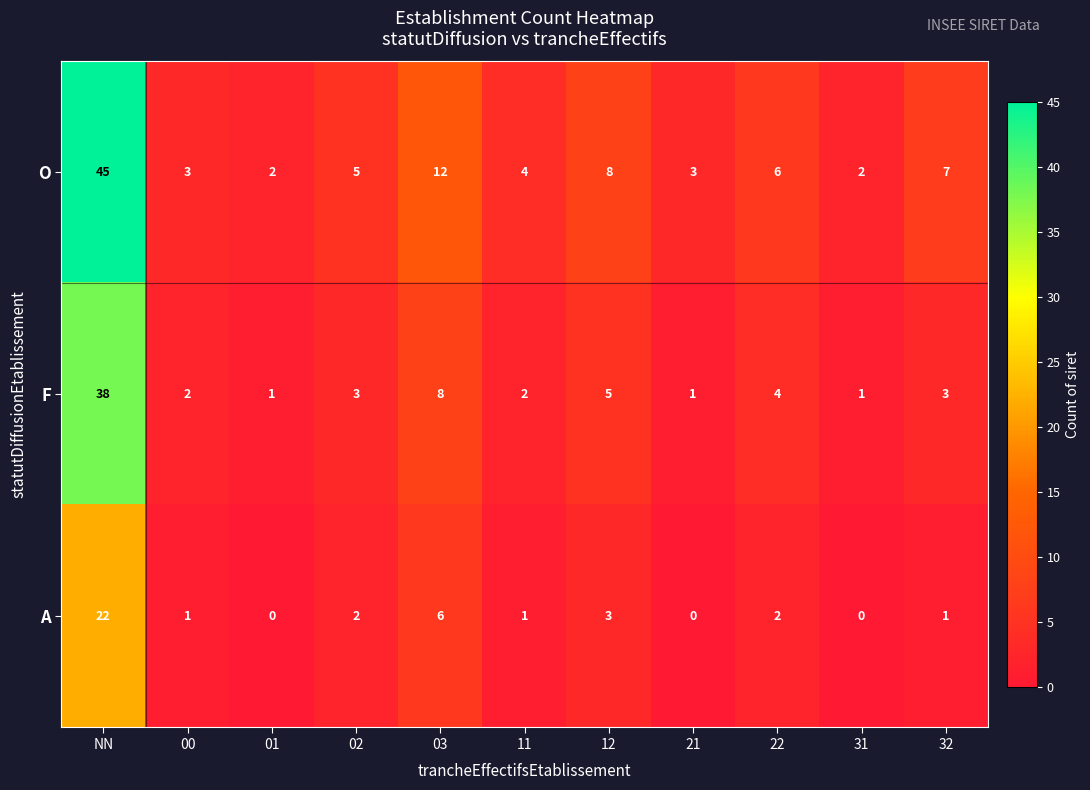

How many distinct data groups are displayed?

3